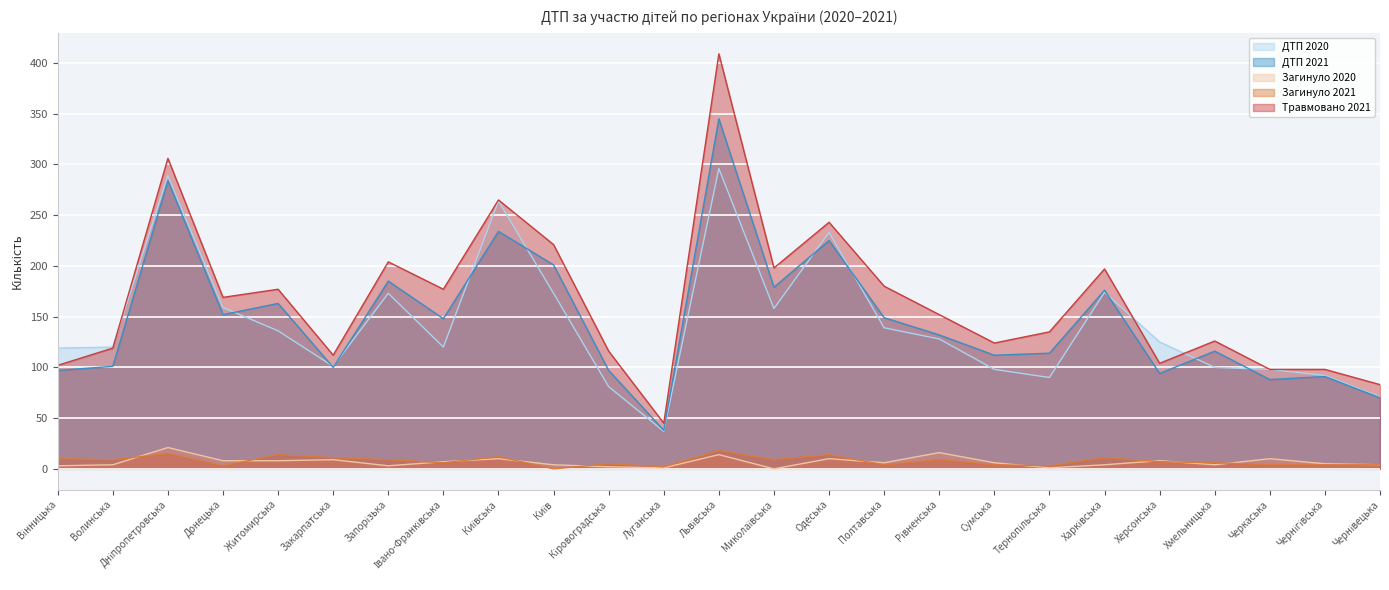

What position from the left is Херсонська?

21